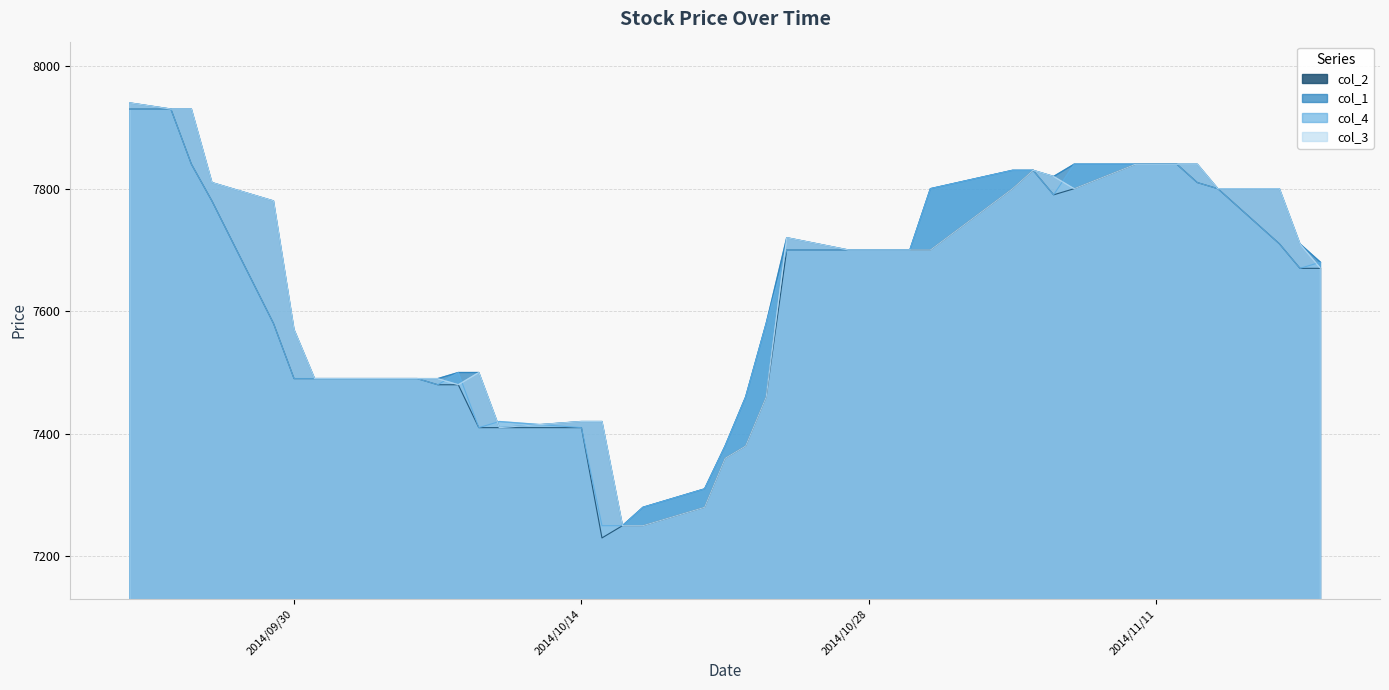

What is the label of the 25th point from the left?

2014/10/28